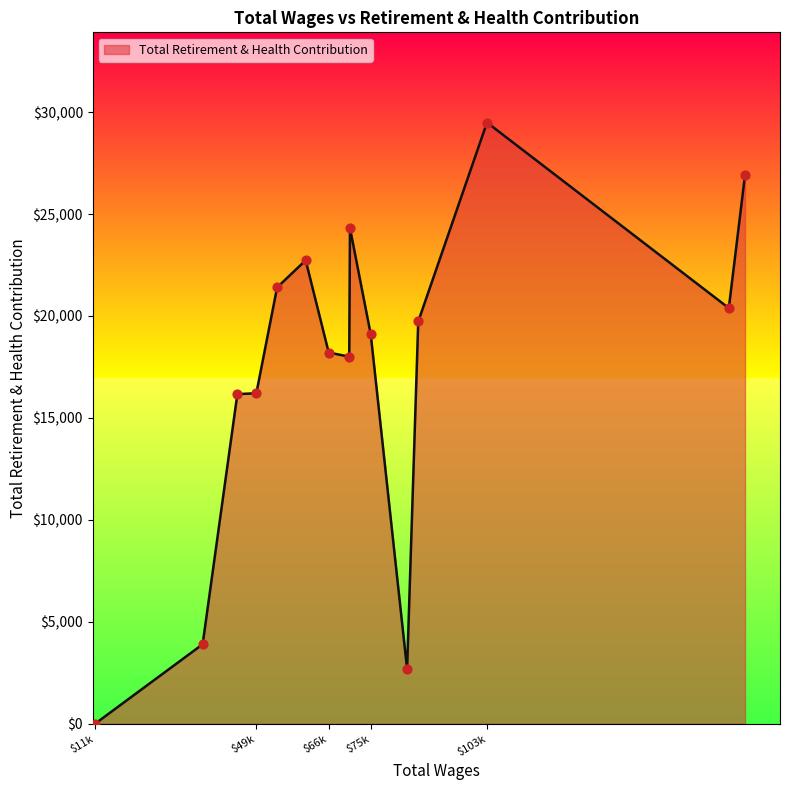

What is the difference between the maximum and minimum values?

29492